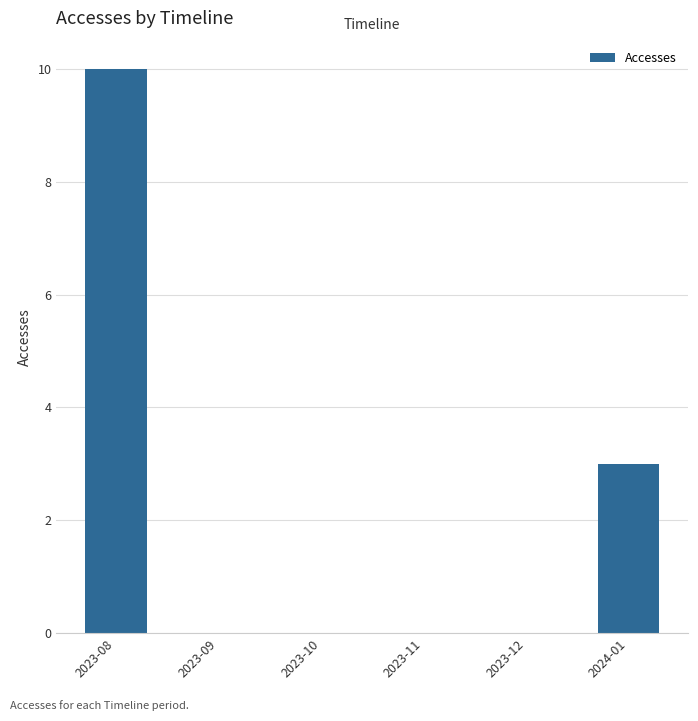

Are the bars horizontal?

No